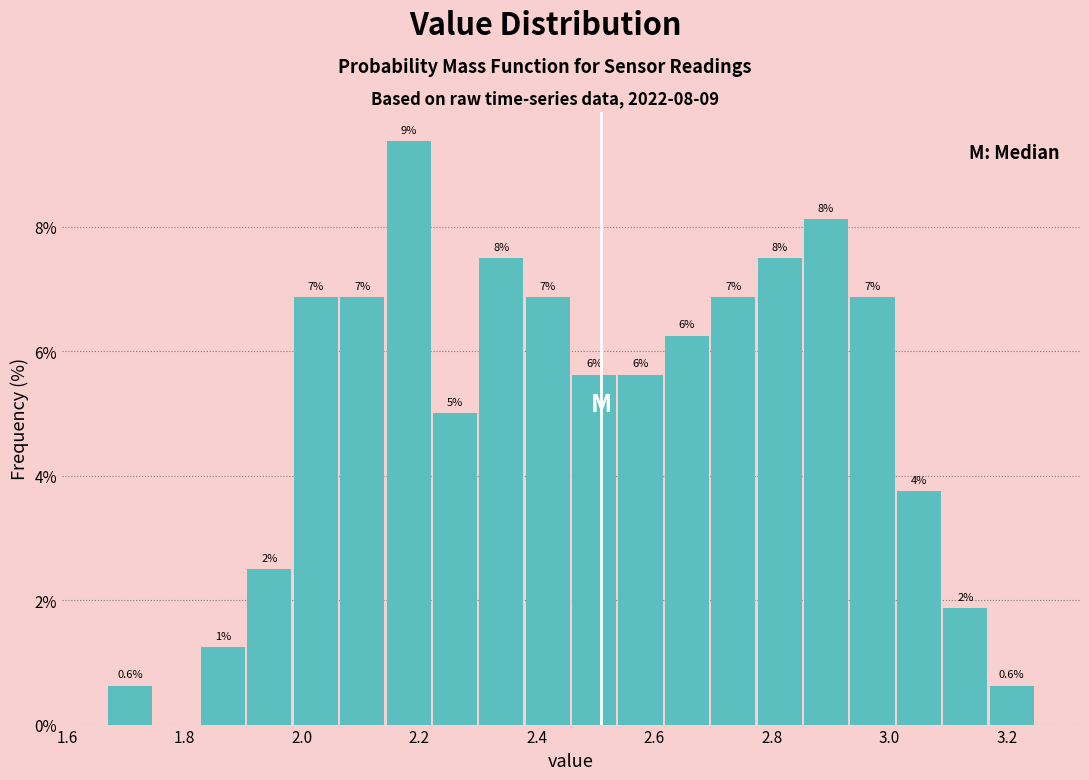

Read against the x-axis, roughly where is the centre of the tallest bar?

2.18